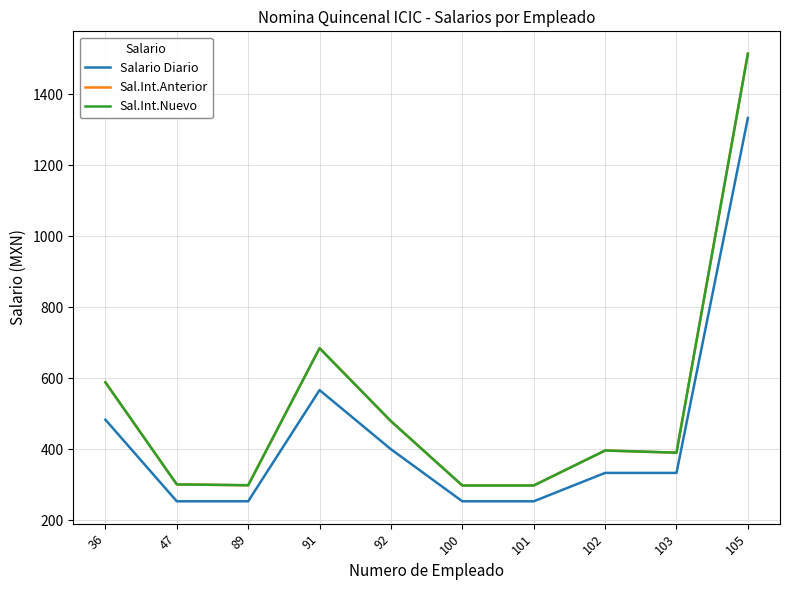

The value of Sal.Int.Nuevo at 92 is 479.1. True or false?

True